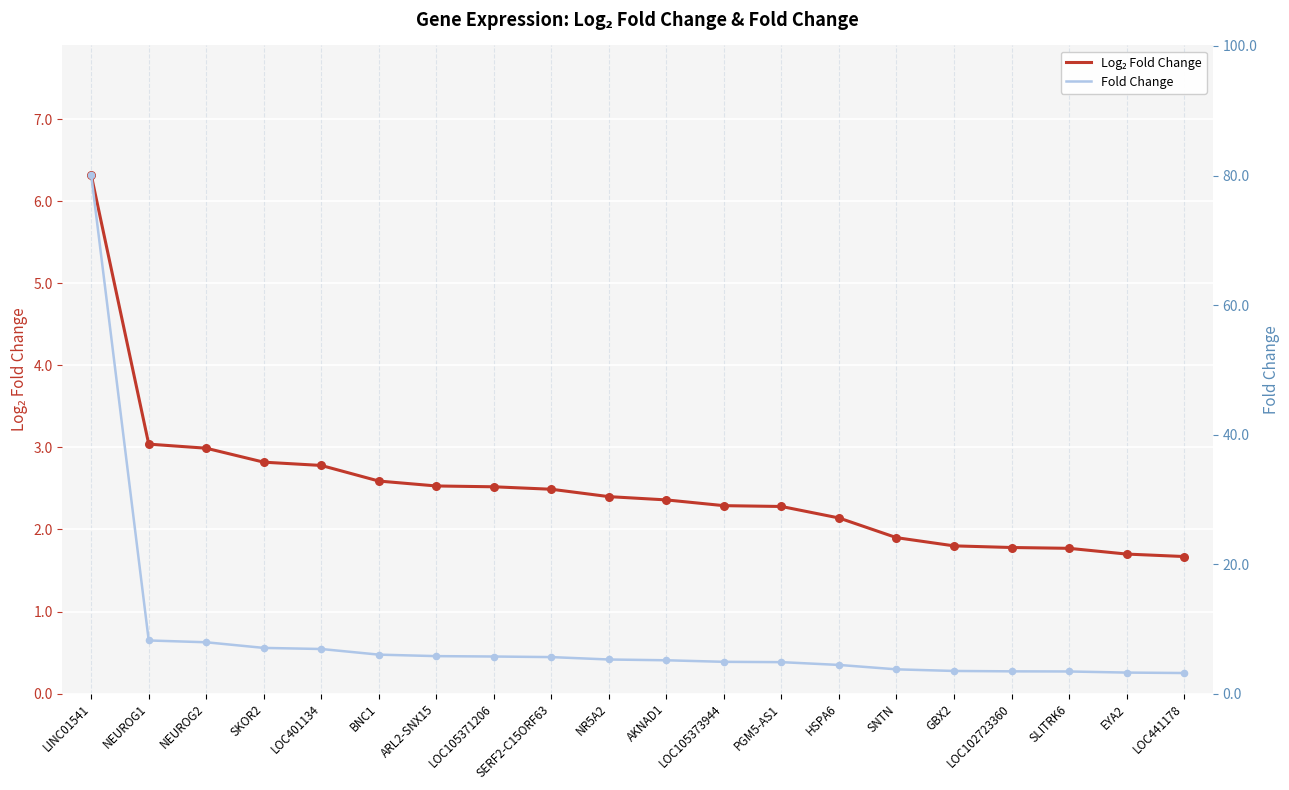

Which series contains the lowest Y value?

Log₂ Fold Change